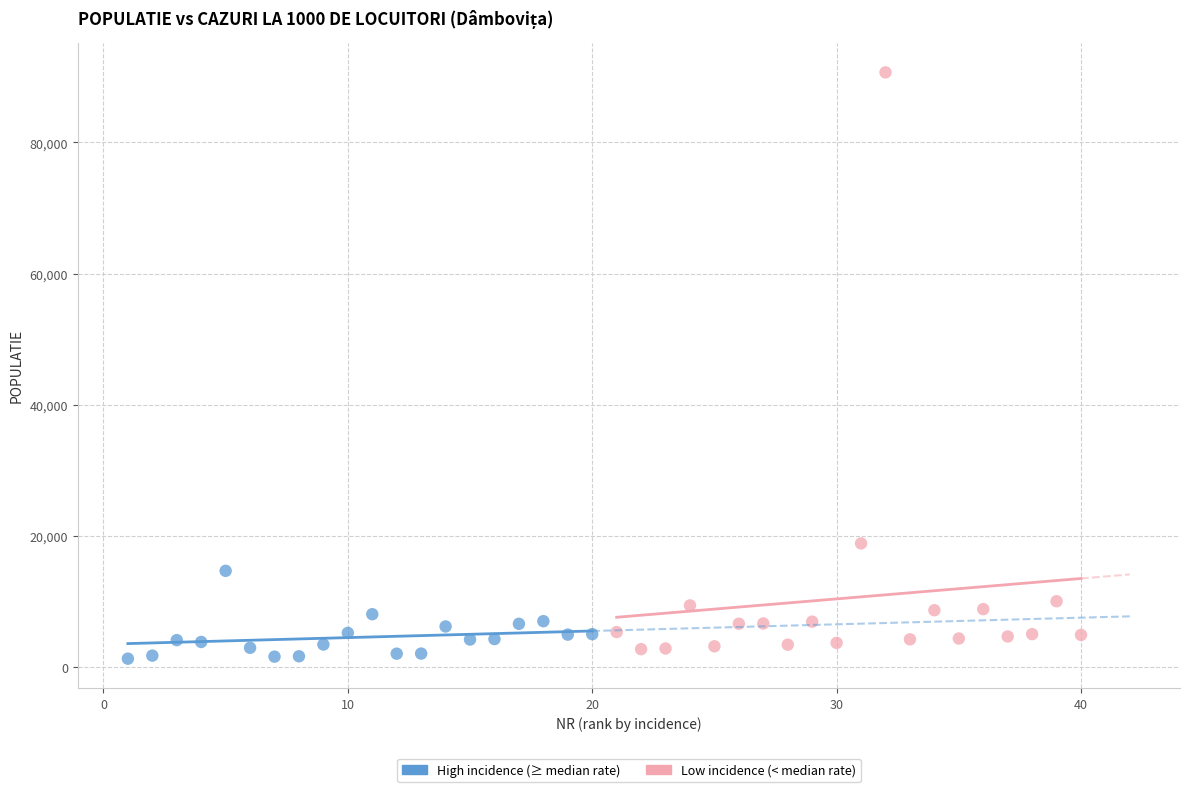

Which series has the largest Y range (max minus min)?

Low incidence (< median rate)